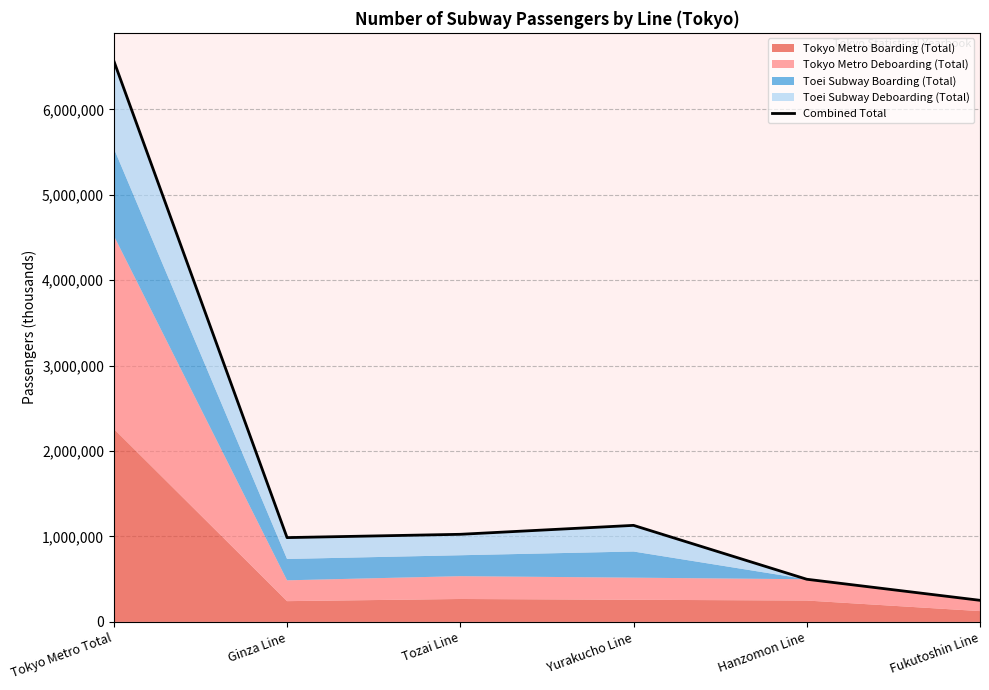

The chart shows a value of 138394 at Fukutoshin Line. True or false?

False